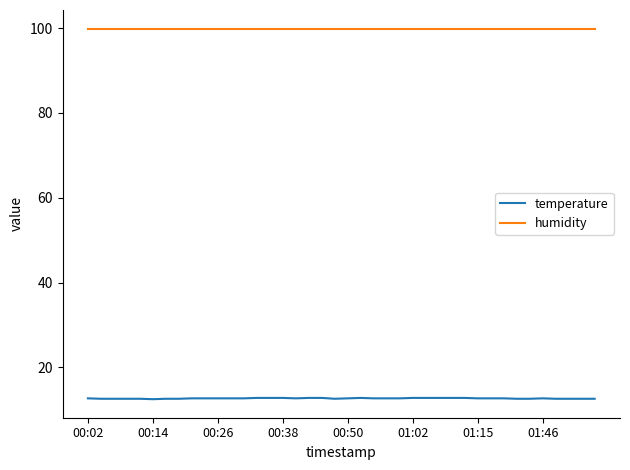

At how many categories does at least one series exceed 45?

40